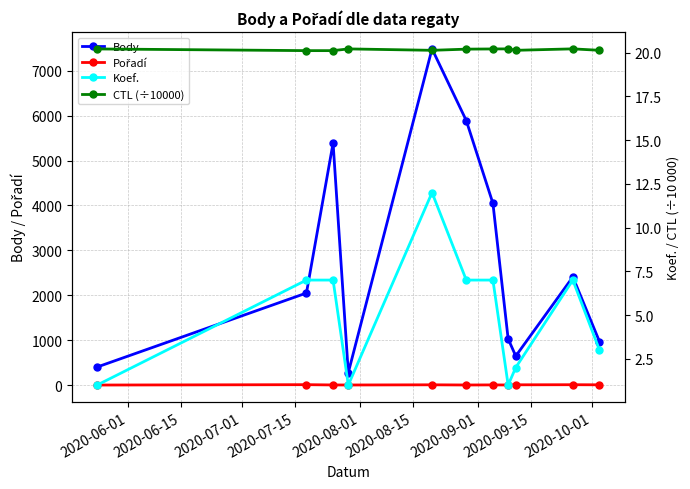

How many categories are shown in the chart?

11